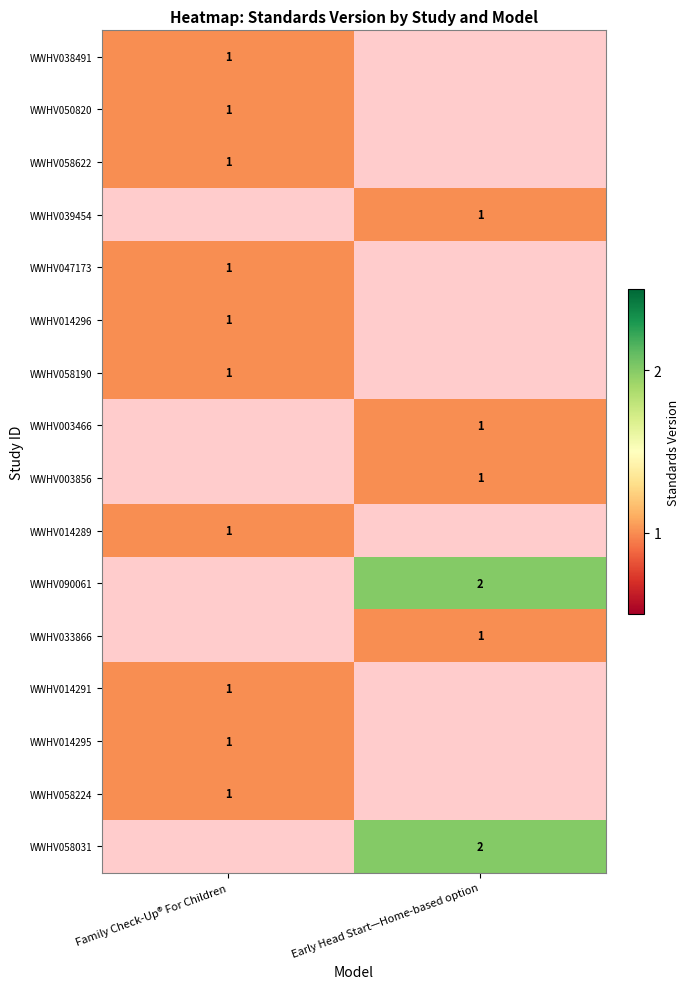

True or false: WWHV014289 has a value of 0 at Family Check-Up® For Children.

False